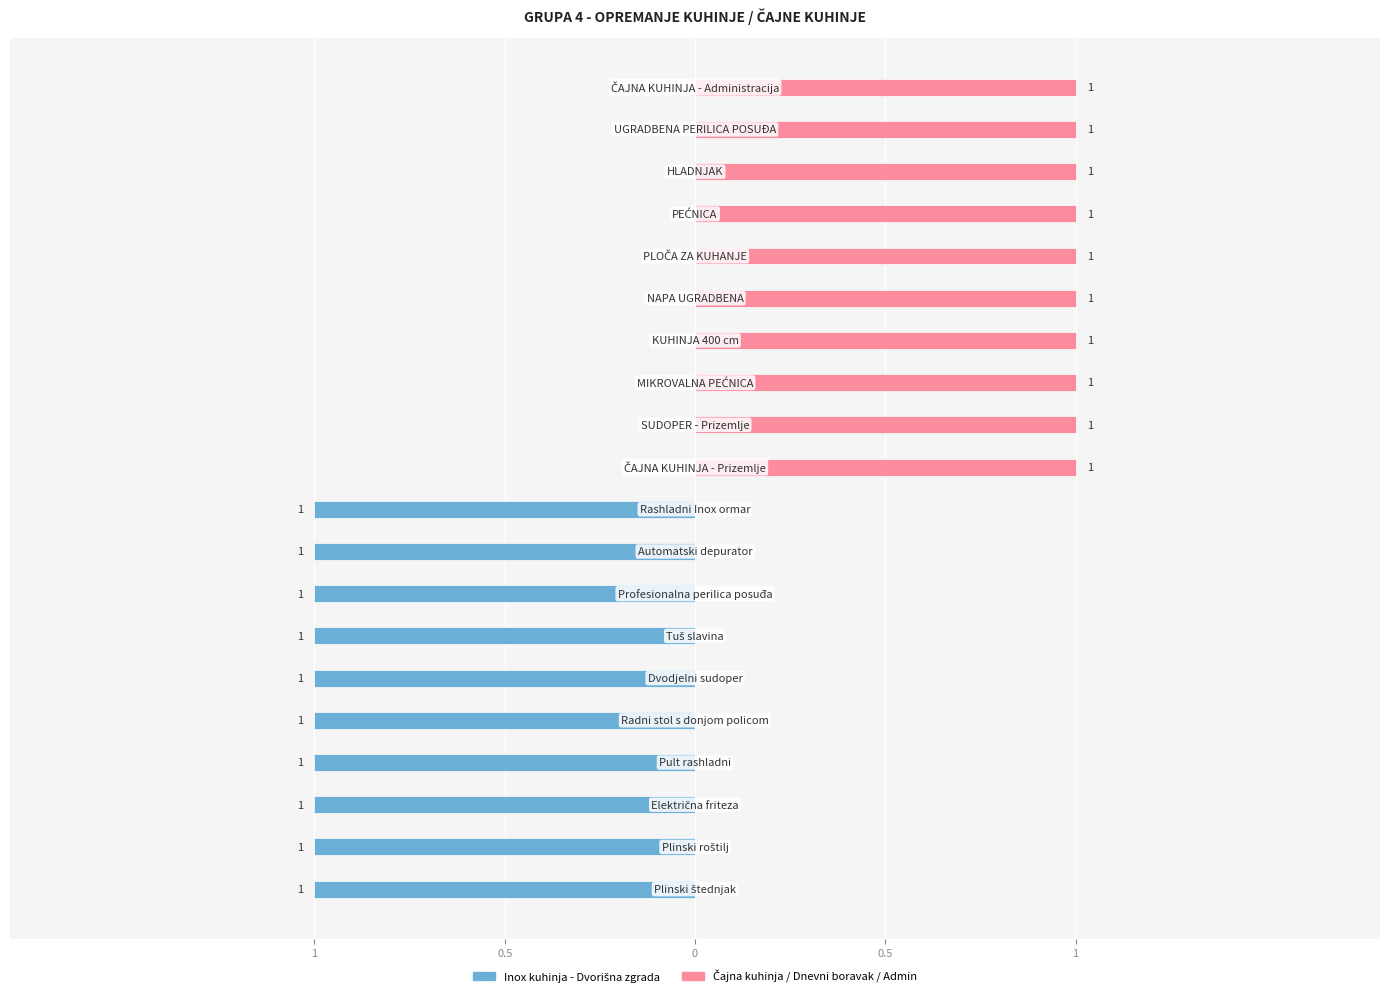

Between 15 and 17, which series saw the biggest shift?

Inox kuhinja - Dvorišna zgrada